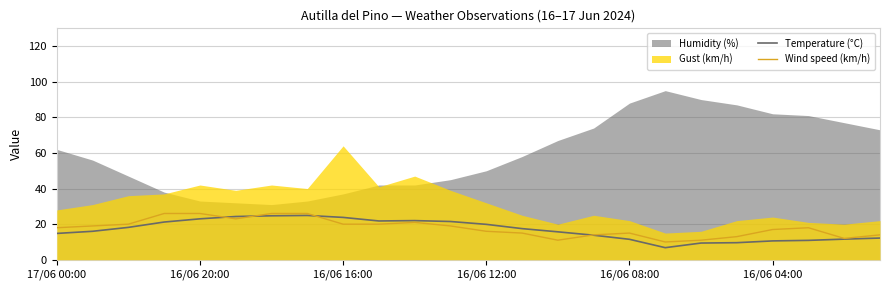

What is the value of the Temperature (°C) point at the 18th from the left?

6.8